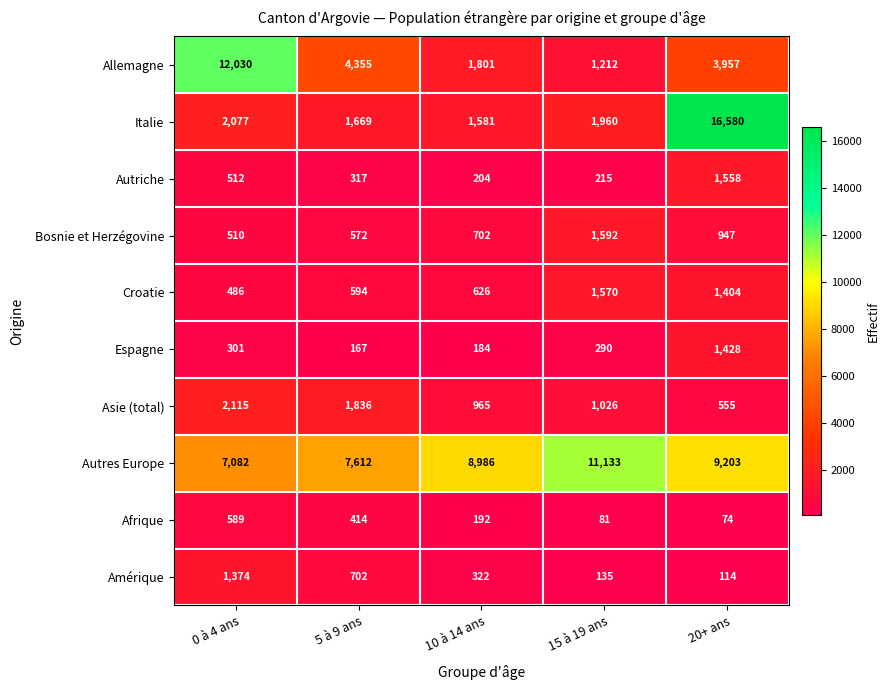

What is the total value across all series at 10 à 14 ans?

15563